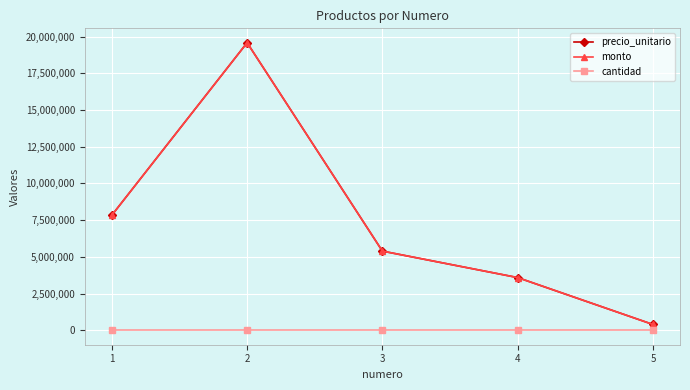

What is the sum of all precio_unitario values?

36802218